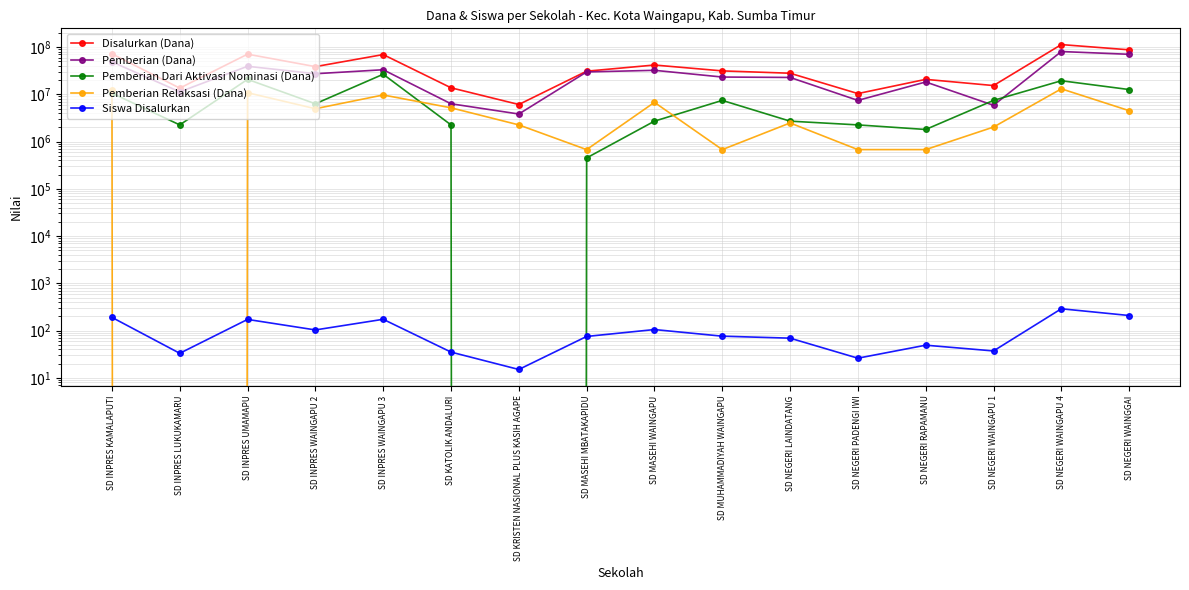

Count the number of data series in this chart.

5